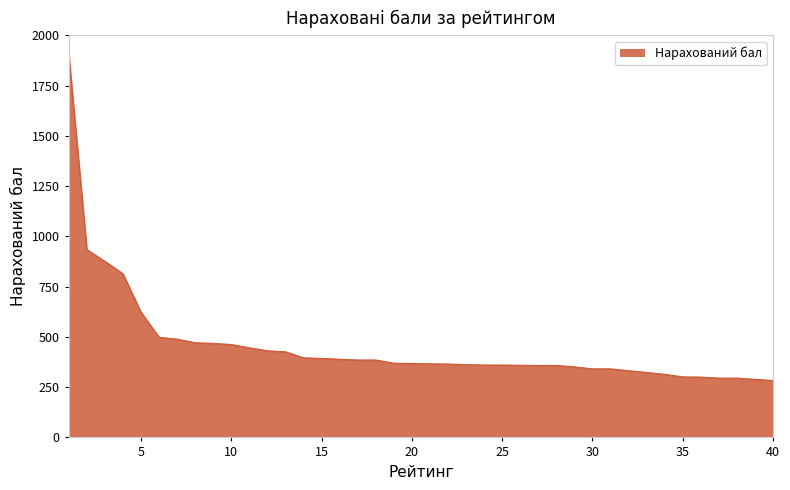

What is the difference between the maximum and minimum values?

1622